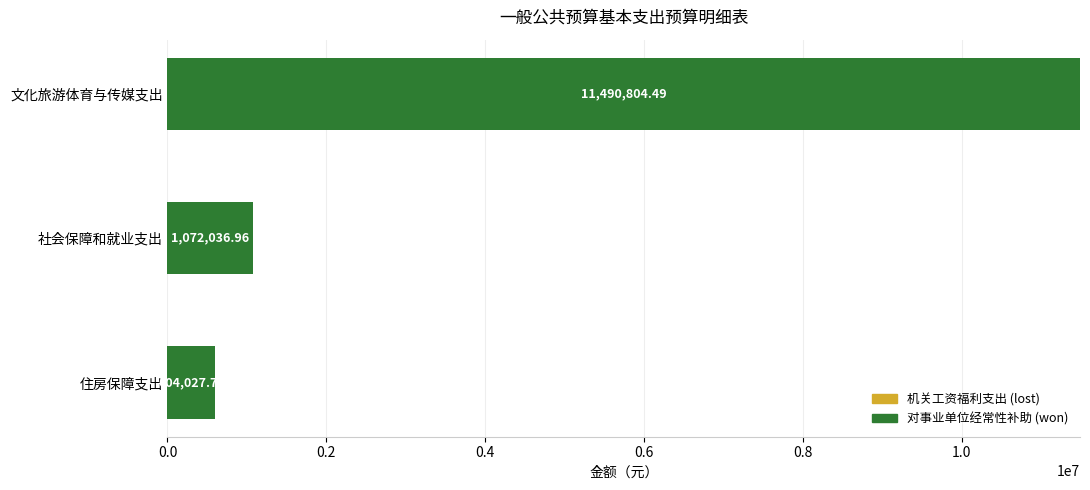

What is the change in value from 社会保障和就业支出 to 文化旅游体育与传媒支出?

+10418767.5